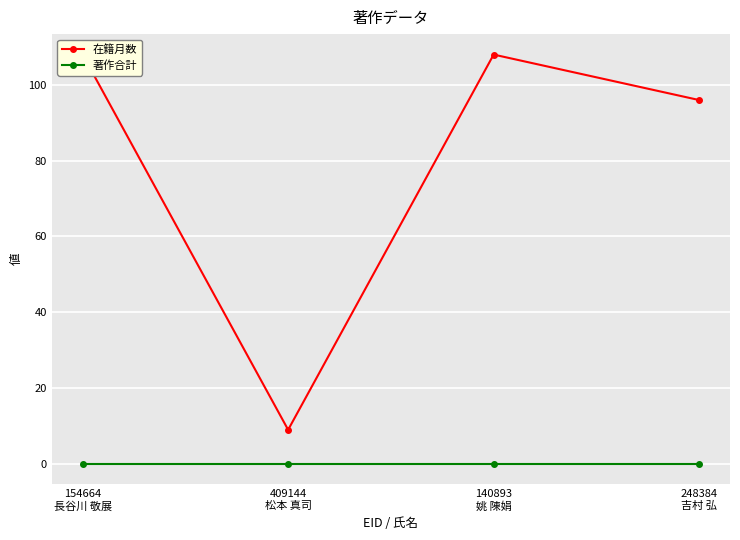

What are all the series names shown in the legend?

在籍月数, 著作合計